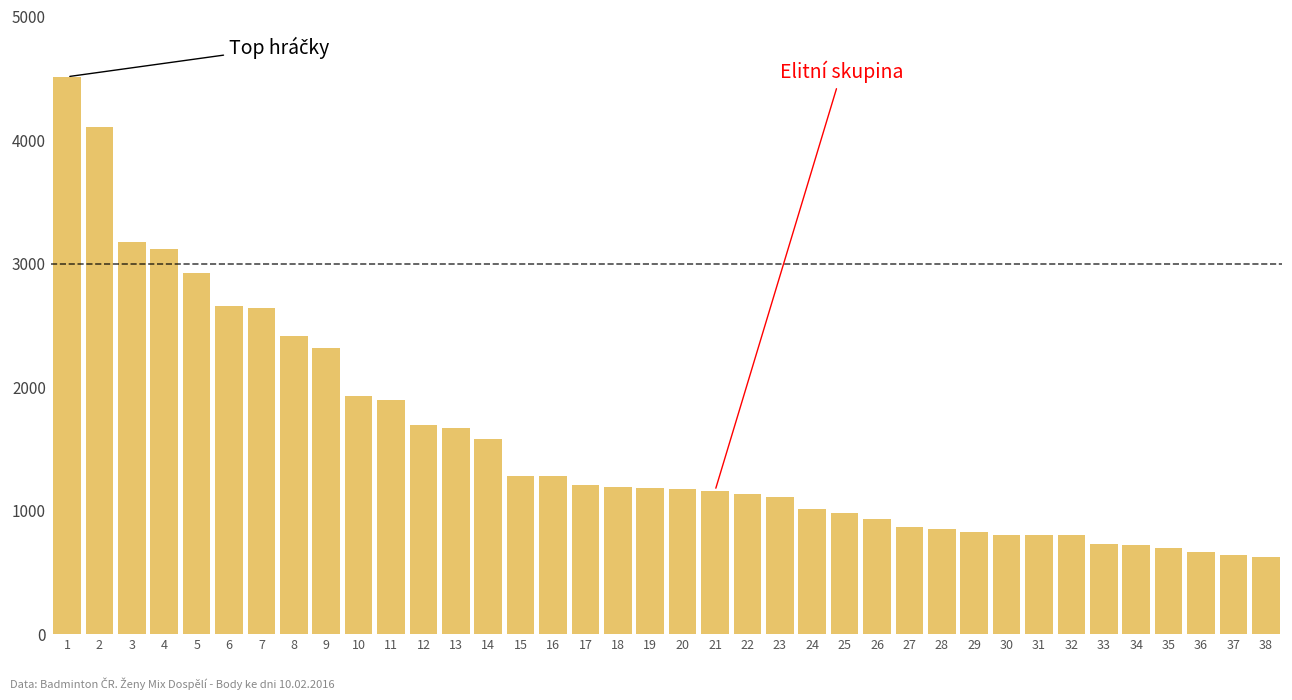

Count the number of categories in the chart.

38